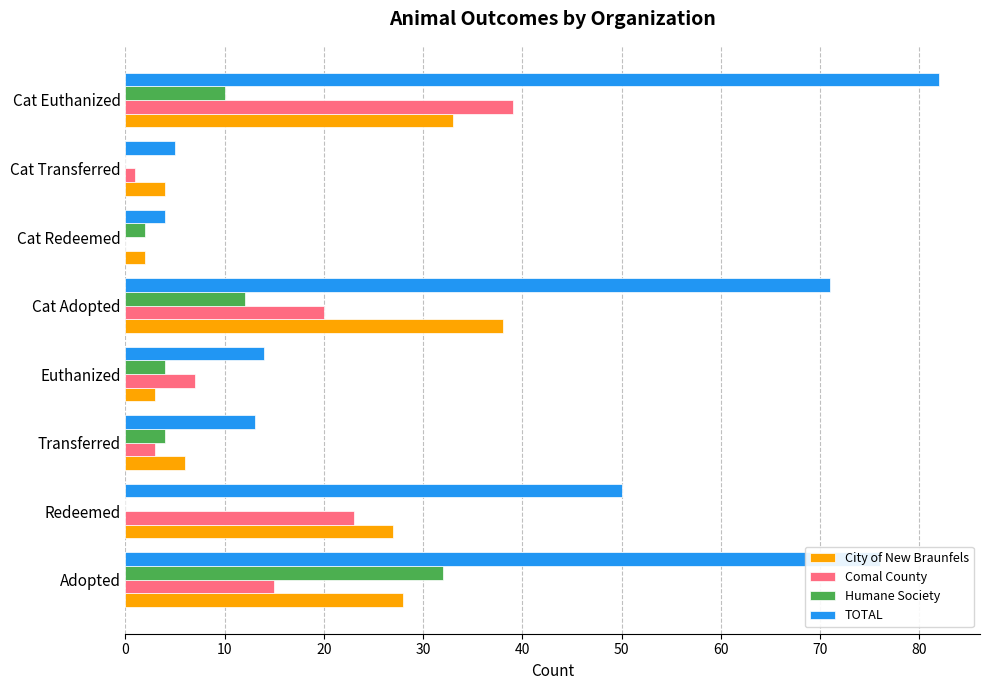

Which series has the largest total across all categories?

TOTAL